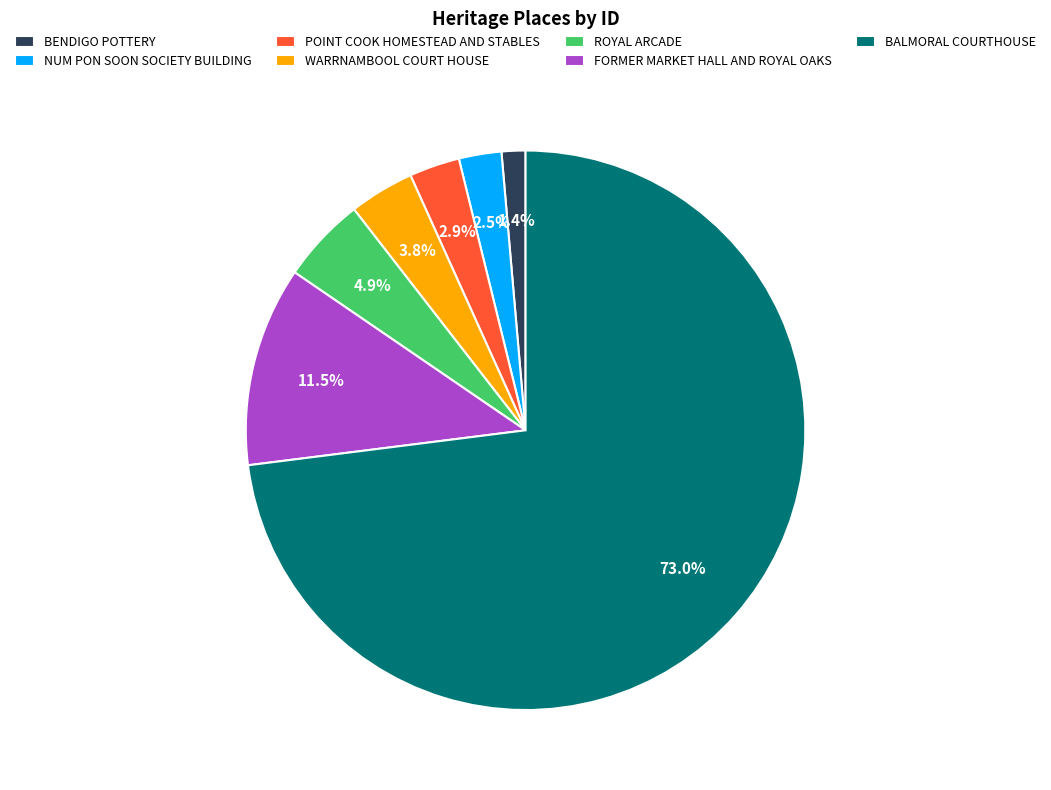

How many slices are in this pie chart?

7